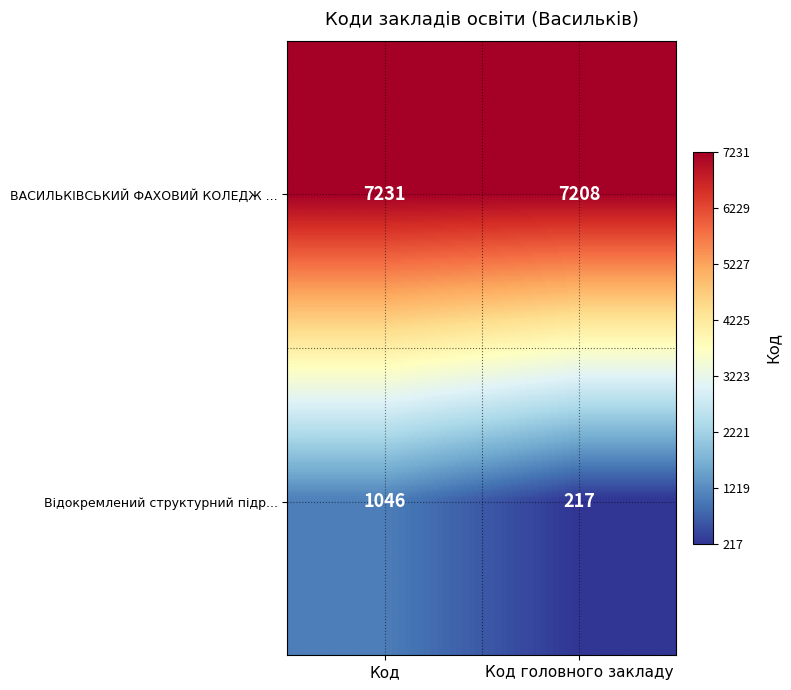

Which category has the highest value across all series?

Код